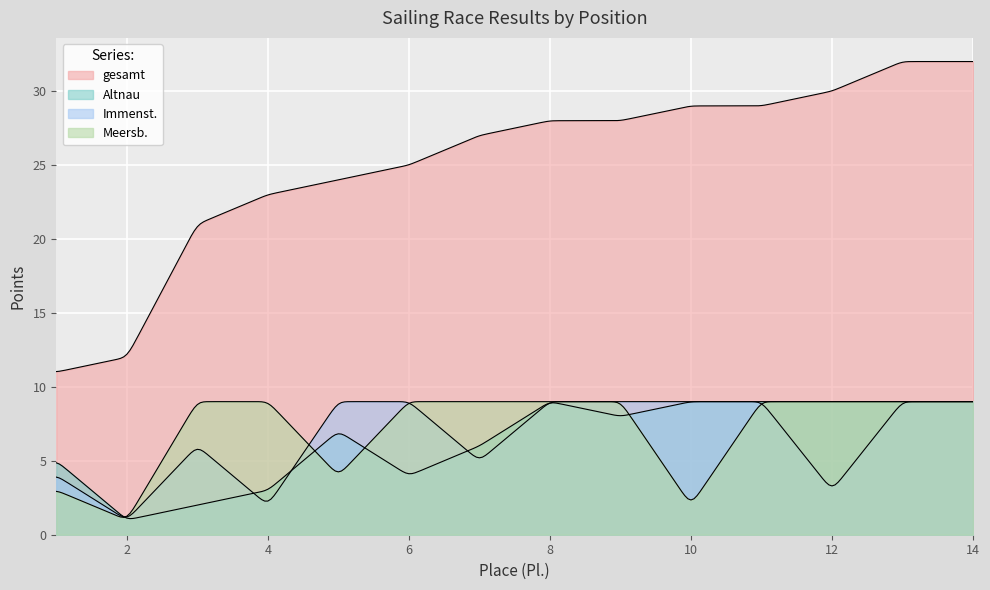

Reading left to right, extract all data points from this chart.

gesamt: 11	12	21	23	24	25	27	28	28	29	29	30	32	32
Altnau: 5	1	2	3	7	4	6	9	8	9	9	9	9	9
Immenst.: 4	1	6	2	9	9	5	9	9	9	9	3	9	9
Meersb.: 3	1	9	9	4	9	9	9	9	2	9	9	9	9